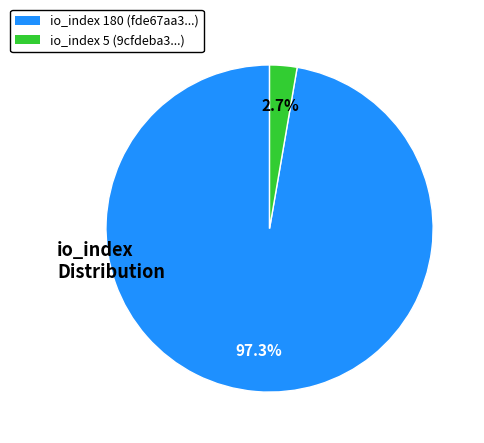

Does any single category account for the majority?

Yes